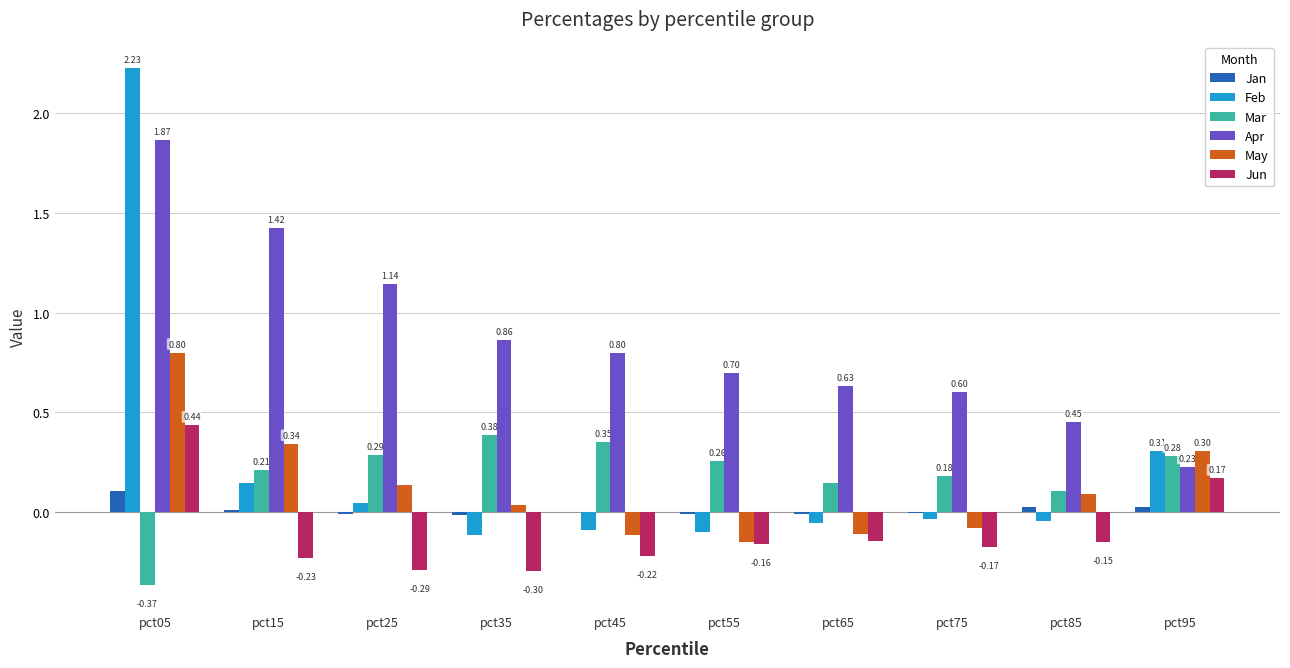

Count the number of data series in this chart.

6